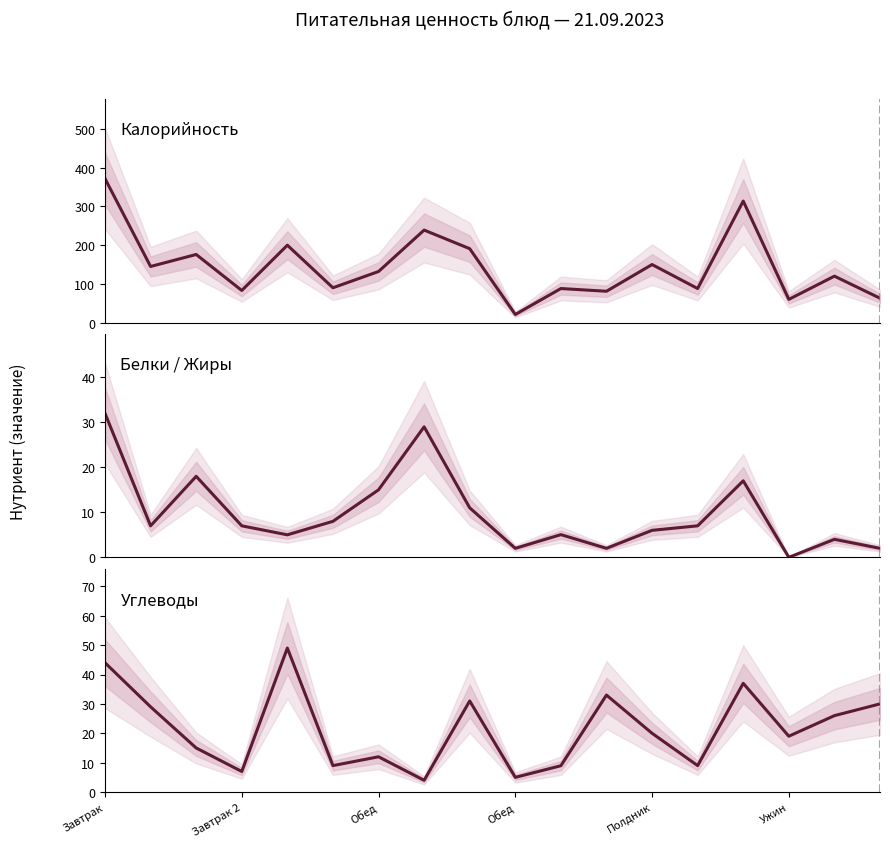

Does the chart display data point markers on the line(s)?

No